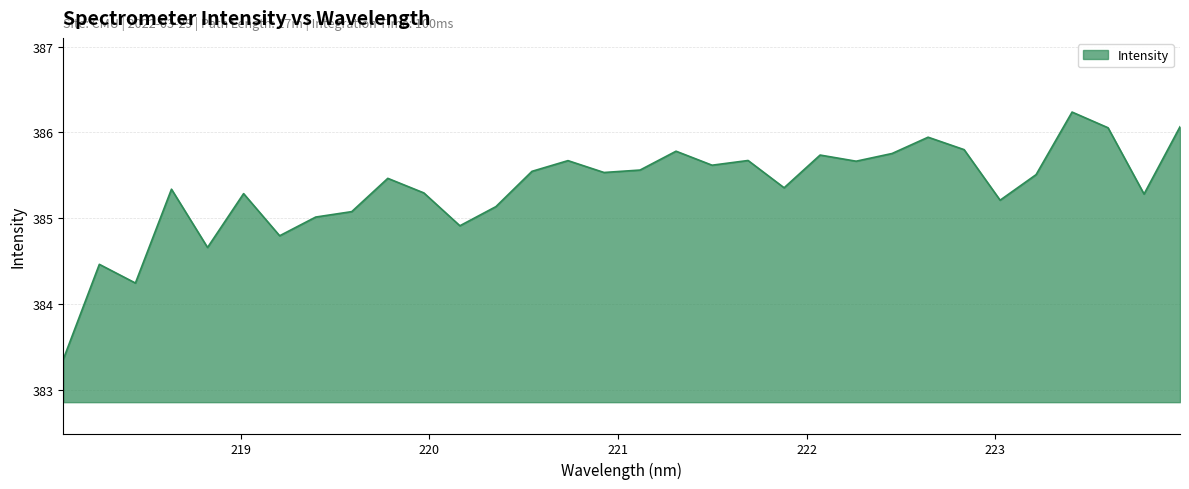

What is the difference between the maximum and minimum values?

2.9